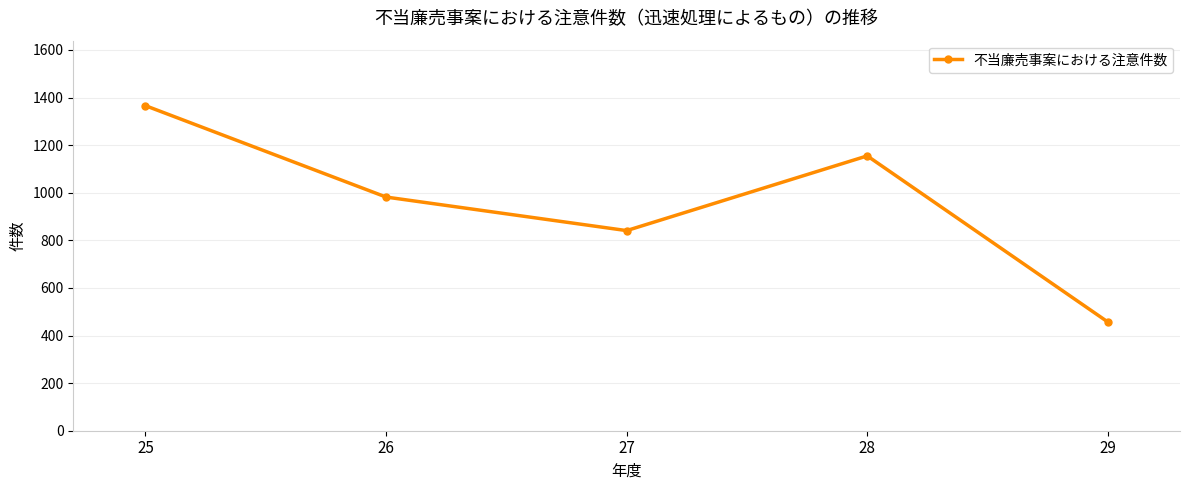

What is the difference between the second highest and second lowest values?

314